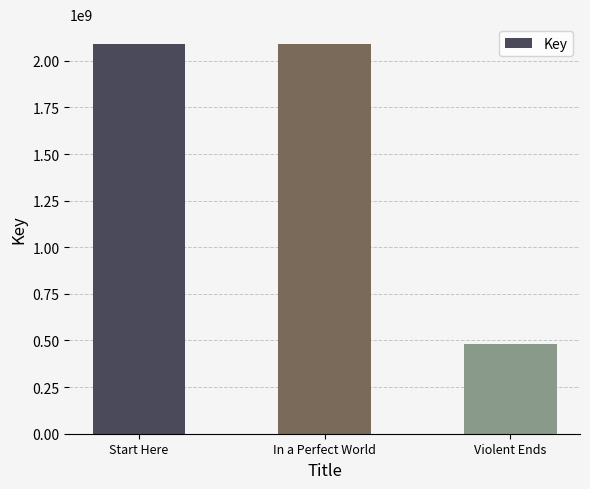

What is the value of the 3rd bar from the left?

479823994